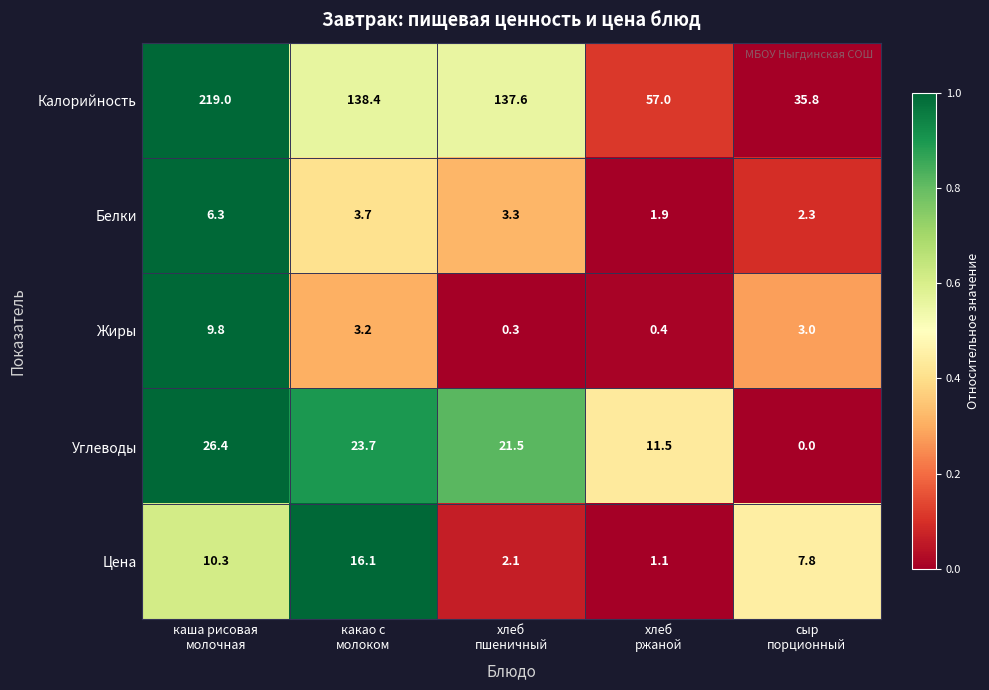

At which category is the sum across all series the highest?

каша рисовая
молочная